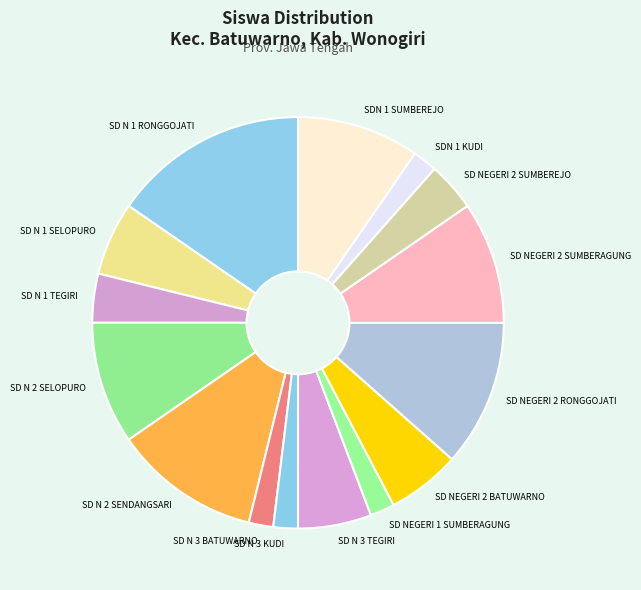

Does any single category account for the majority?

No